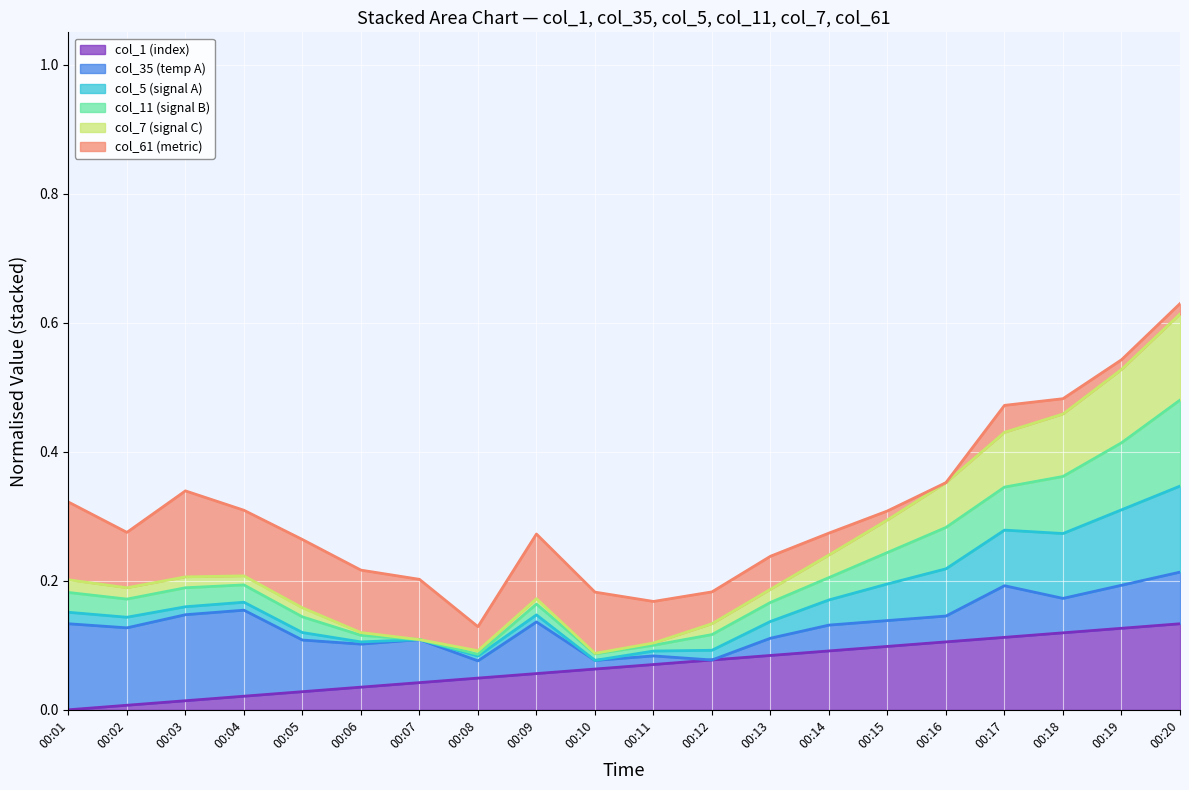

What is the difference between the maximum and minimum values in the col_11 series?

0.4